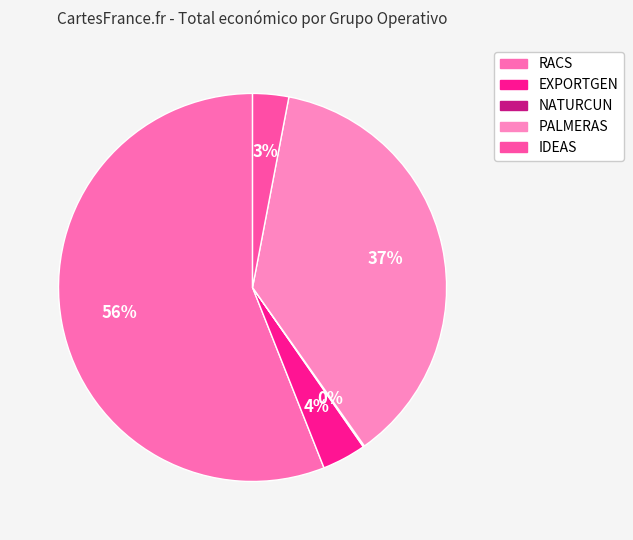

What is the change in value from NATURCUN to PALMERAS?

+6524521